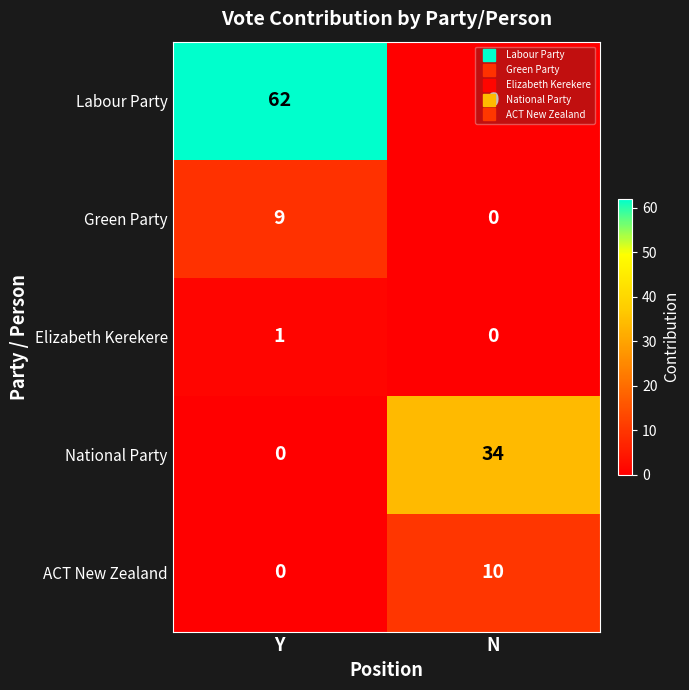

At how many categories does at least one series exceed 59?

1